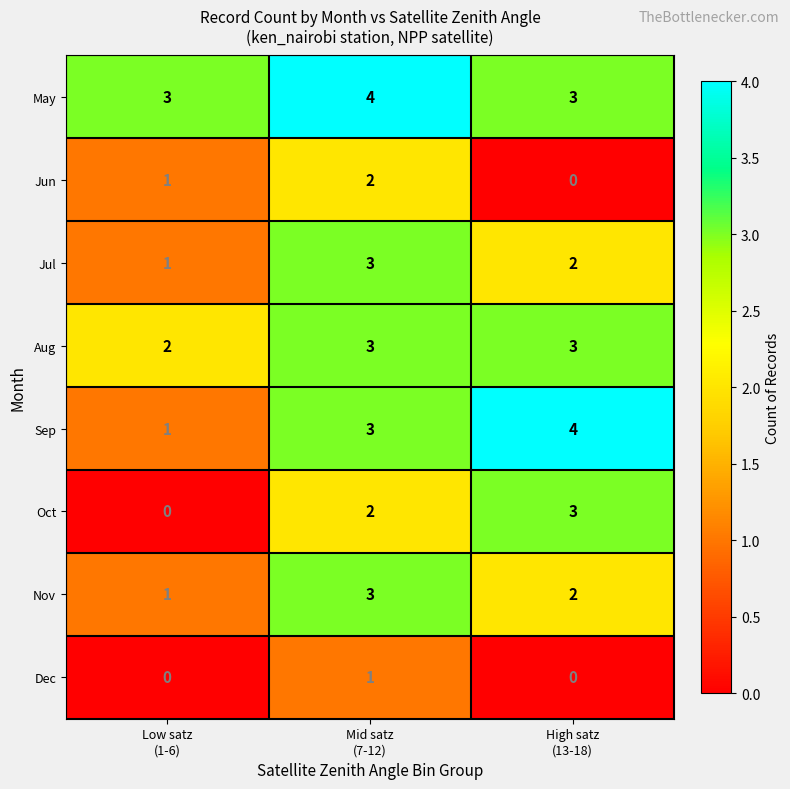

At which category is the sum across all series the highest?

Mid satz
(7-12)